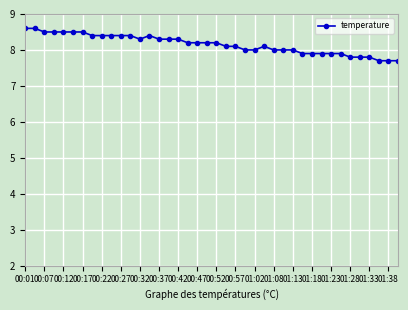

What is the difference between the second highest and minimum values?

0.9